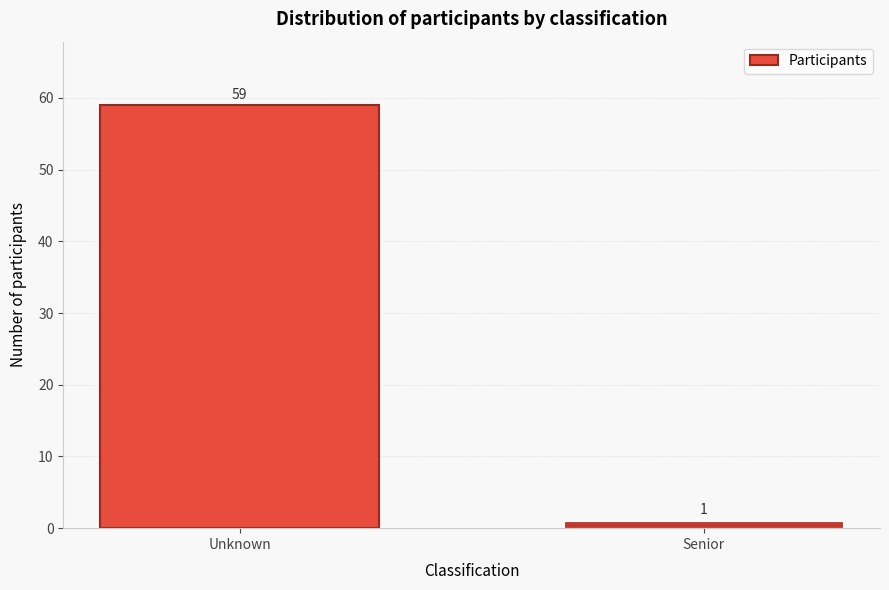

Reading left to right, extract all data points from this chart.

Unknown=59	Senior=1